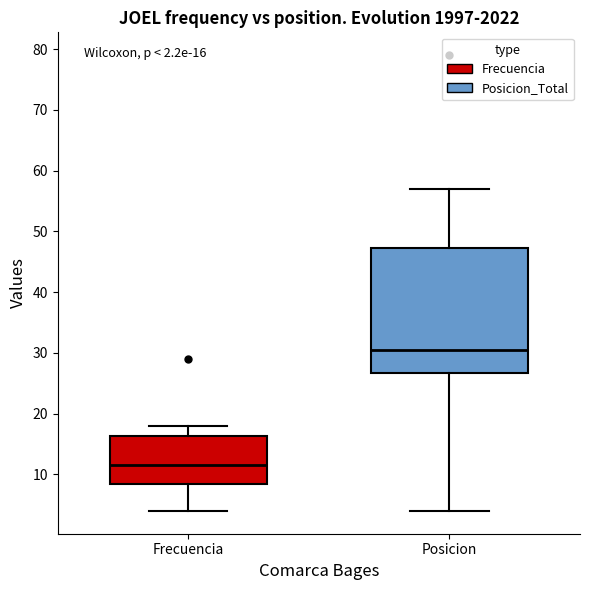

Which box's median line is the lowest?

Frecuencia